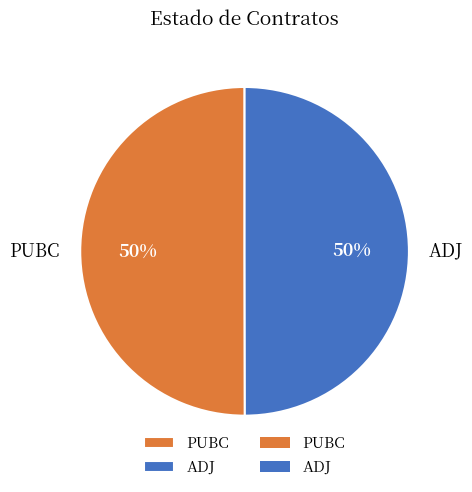

Approximately how many times larger is the value at ADJ compared to PUBC?

1.0